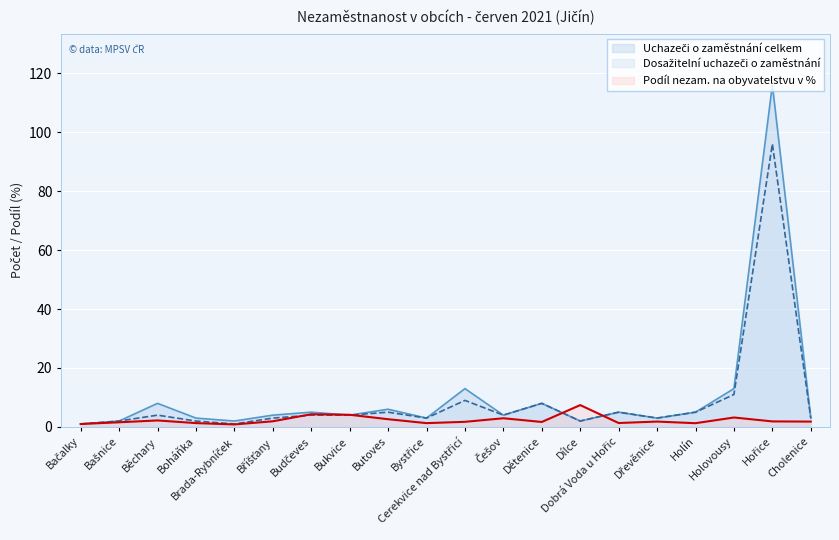

True or false: Dosažitelní uchazeči o zaměstnání has more than 2 points higher than both neighbors.

True